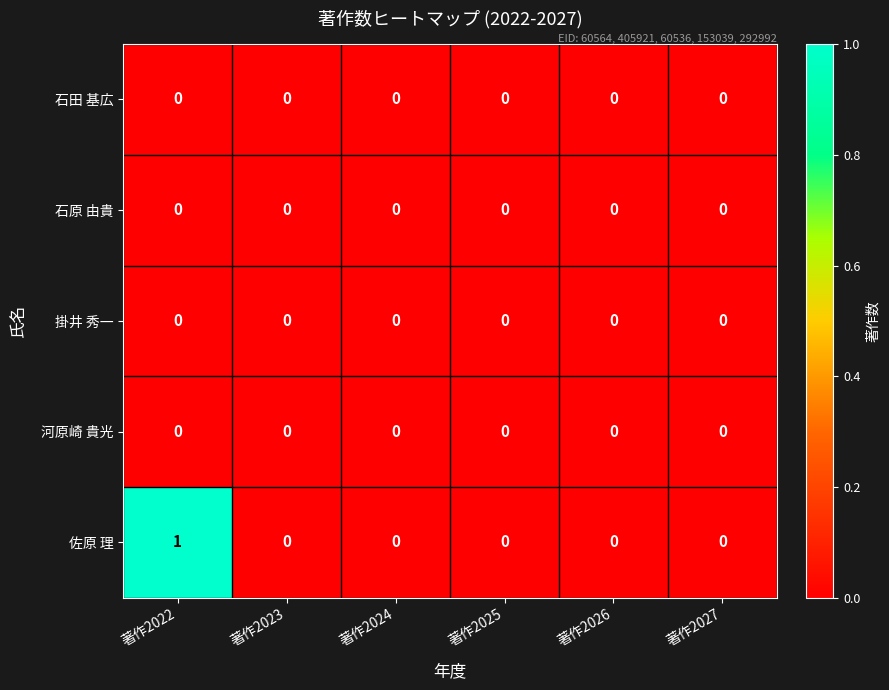

Reading right to left, extract all data points from this chart.

石田 基広: 0	0	0	0	0	0
石原 由貴: 0	0	0	0	0	0
掛井 秀一: 0	0	0	0	0	0
河原崎 貴光: 0	0	0	0	0	0
佐原 理: 0	0	0	0	0	1